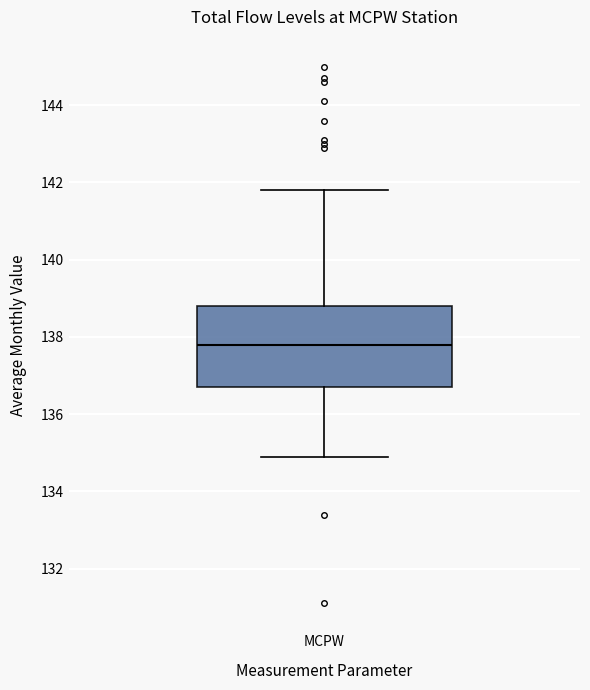

Read this box plot against the y-axis: the position of the median line, the range covered by the box, and the ends of both whiskers. The values are not printed on the chart, so give them approximately, as read against the axis.

median 137.8, box 136.8 to 138.8, whiskers 135.0 to 141.8